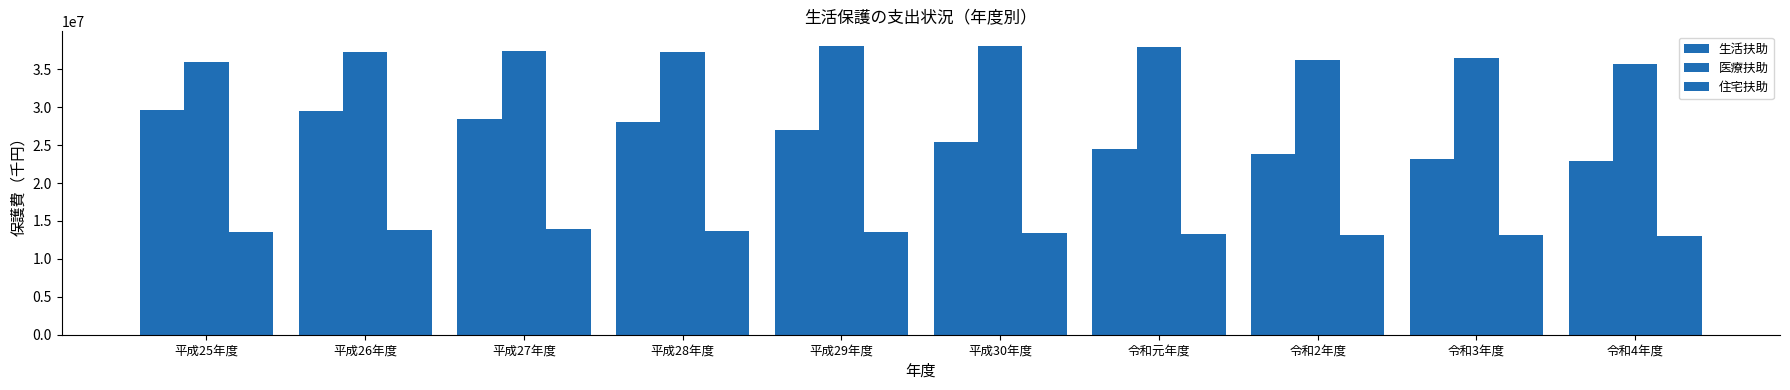

What is the spread (max minus min) of values at 平成26年度?

23421445